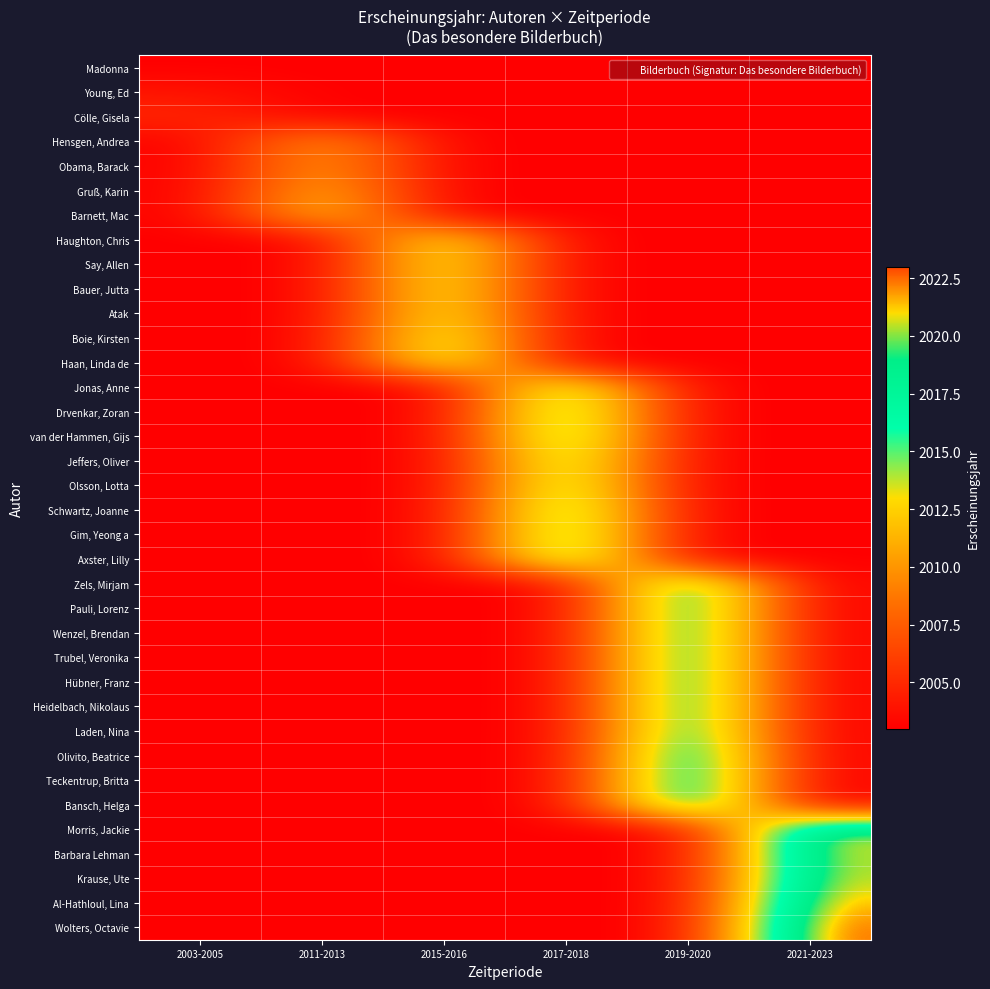

At which category is the sum across all series the highest?

2019-2020